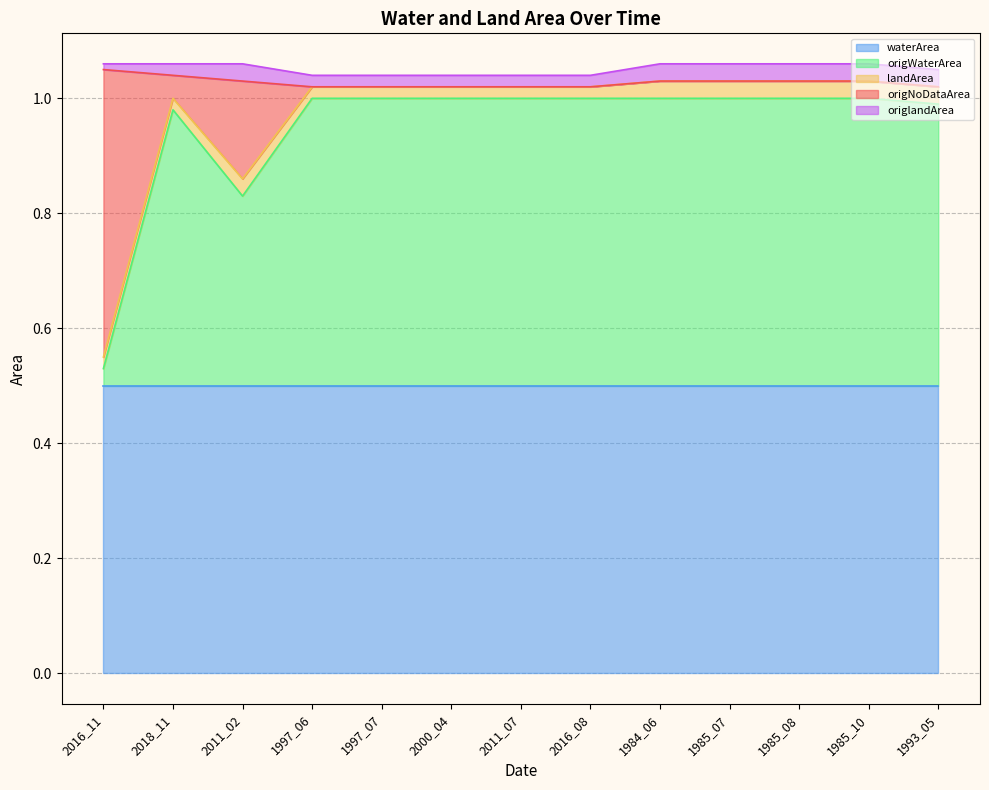

What are all the series names shown in the legend?

waterArea, origWaterArea, landArea, origNoDataArea, origlandArea